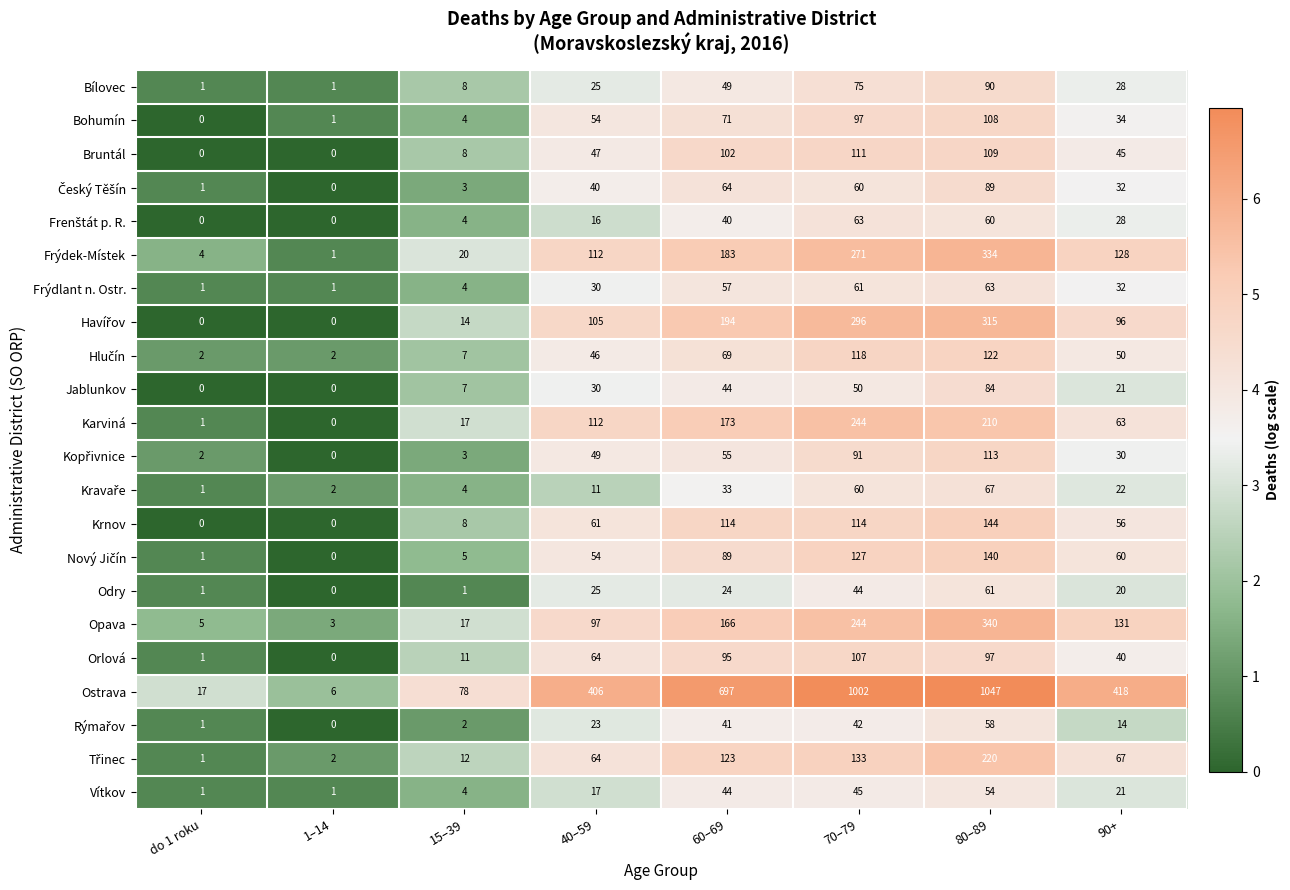

Which label corresponds to the largest value in the chart?

80–89